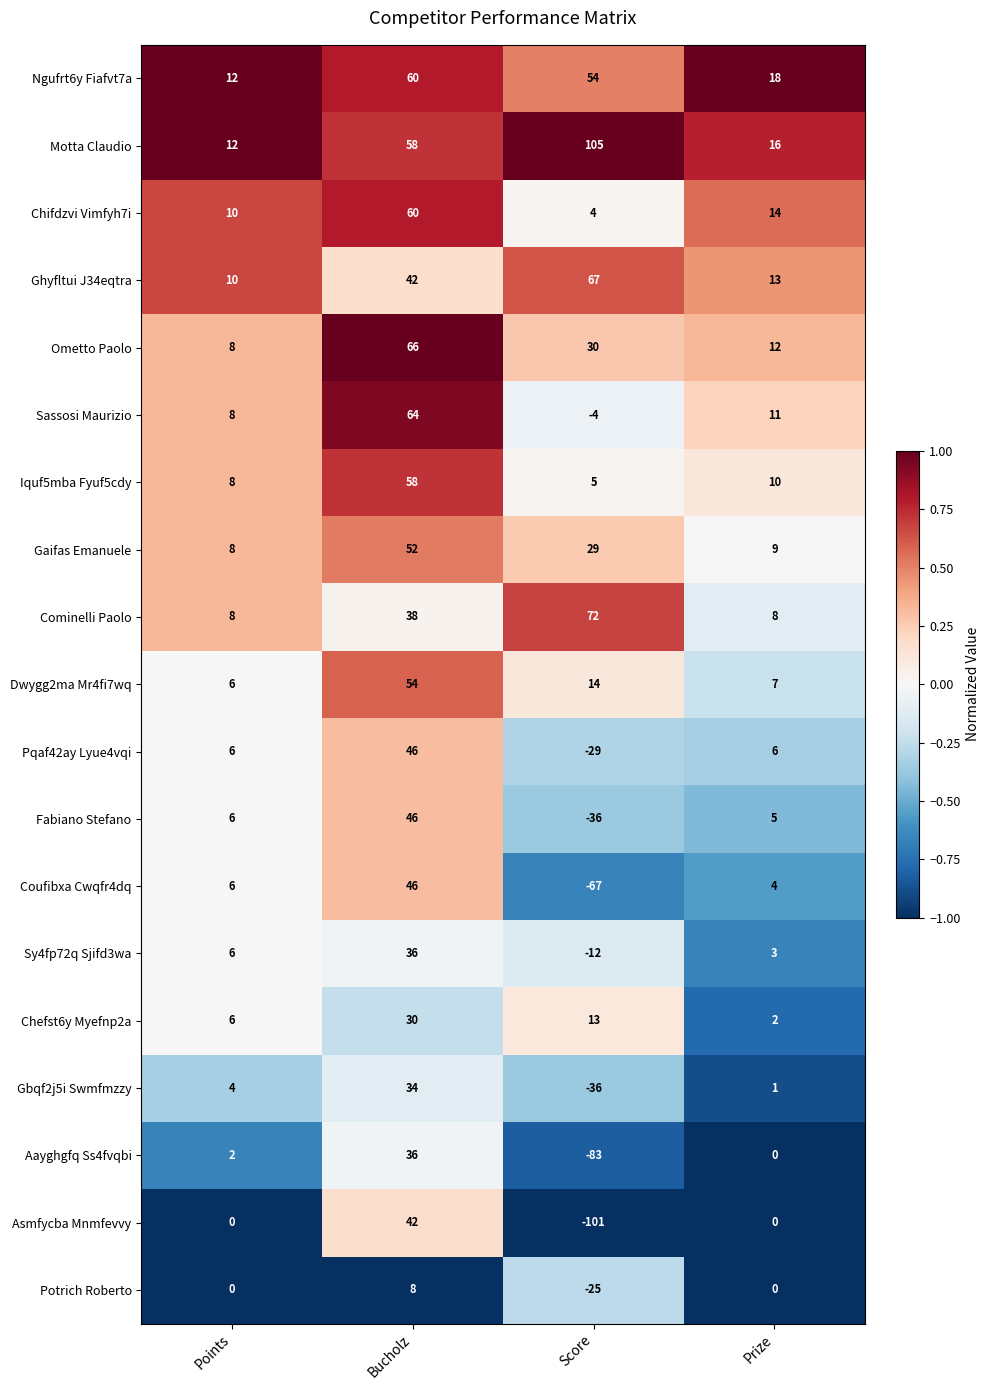

Which category has the lowest value across all series?

Score